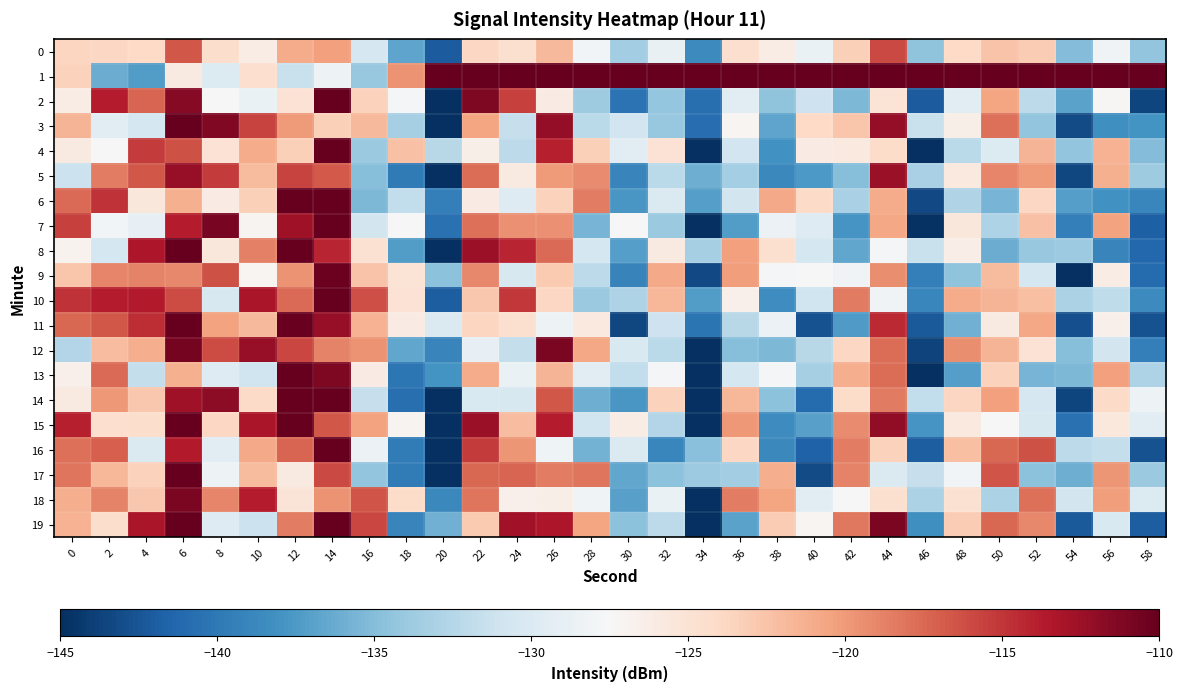

What is the total value across all series at 40?

-2518.0